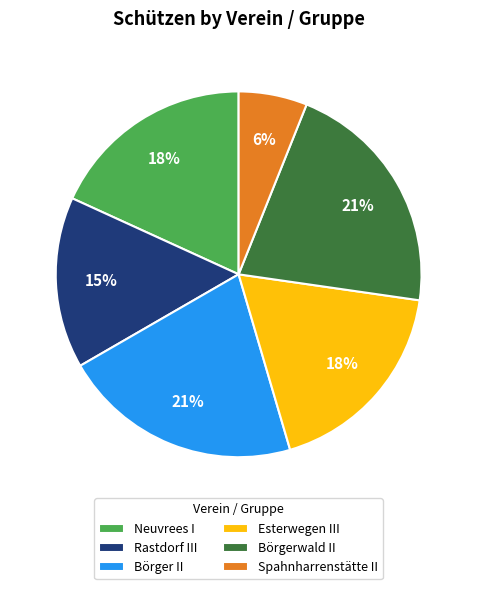

Which slice is the smallest?

Spahnharrenstätte II